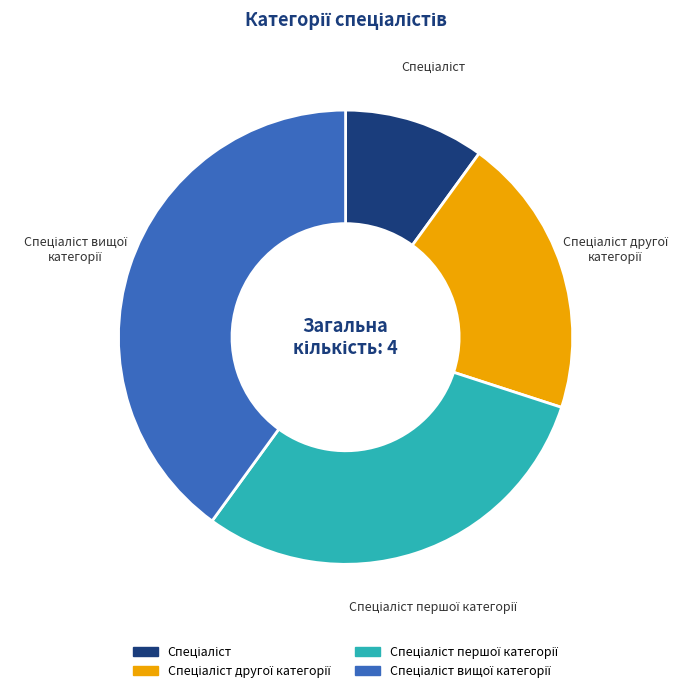

Is there a majority slice in this chart?

No